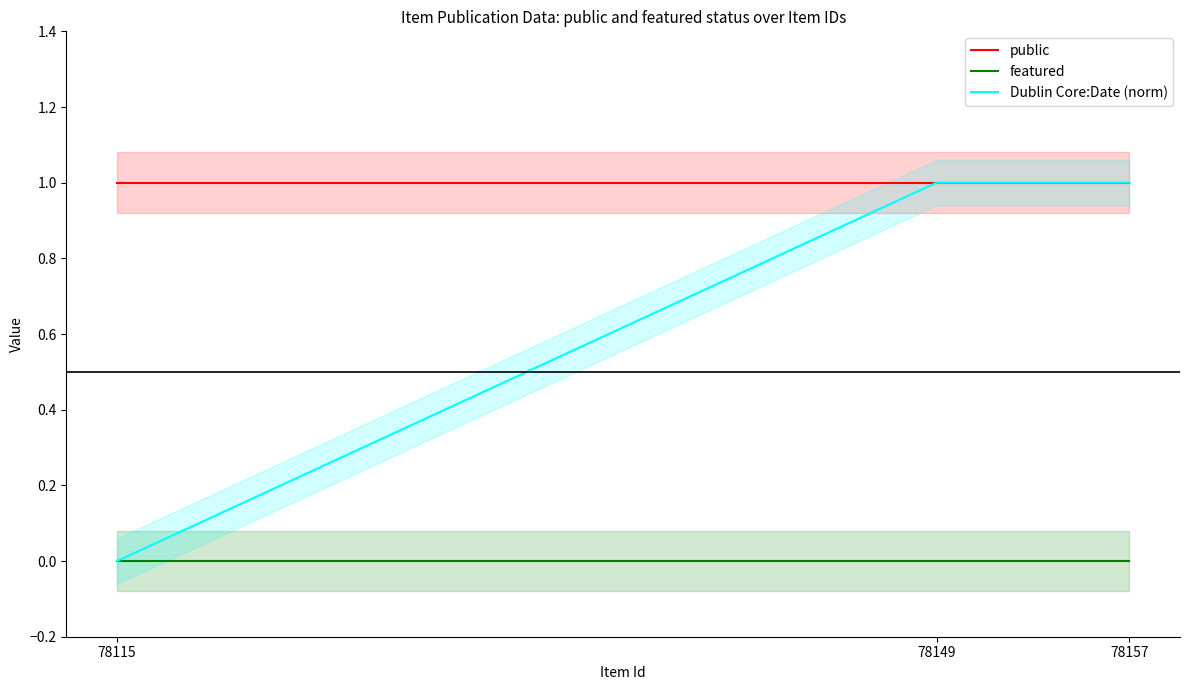

How many categories are shown in the chart?

3